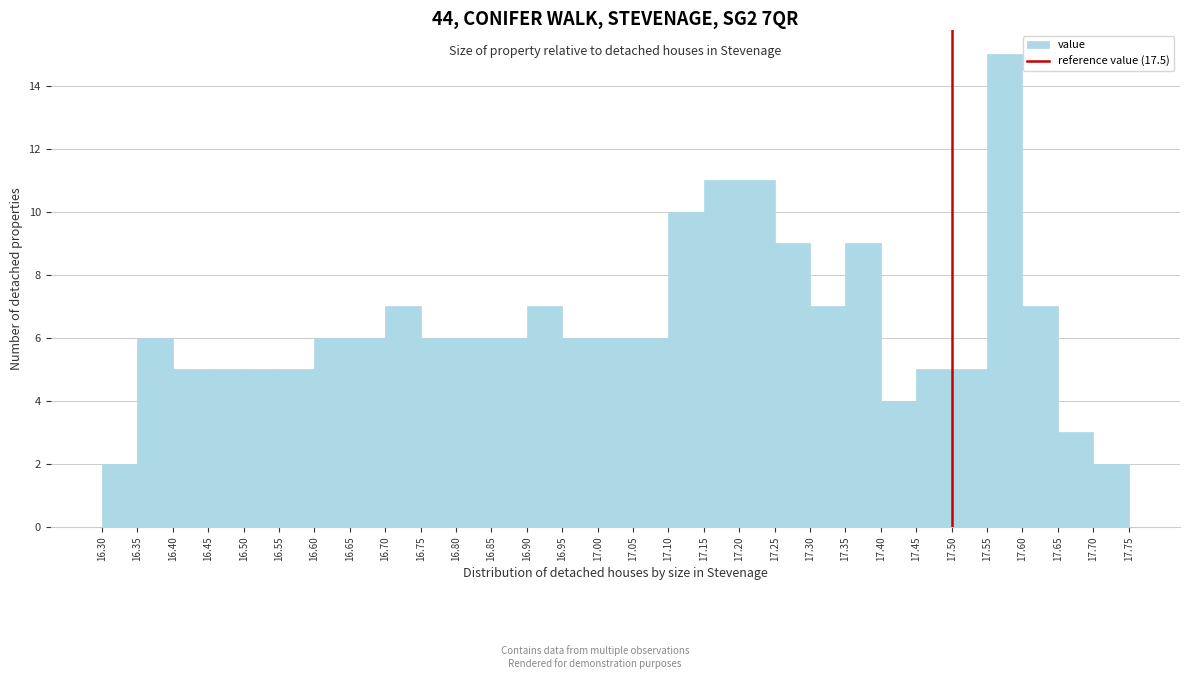

Reading left to right, list every bar in this chart as the range it spans on the x-axis followed by its height. The values are not printed on the chart, so give them approximately, as read against the axis.

16.30 to 16.35: 2
16.35 to 16.40: 6
16.40 to 16.45: 5
16.45 to 16.50: 5
16.50 to 16.55: 5
16.55 to 16.60: 5
16.60 to 16.65: 6
16.65 to 16.70: 6
16.70 to 16.75: 7
16.75 to 16.80: 6
16.80 to 16.85: 6
16.85 to 16.90: 6
16.90 to 16.95: 7
16.95 to 17.00: 6
17.00 to 17.05: 6
17.05 to 17.10: 6
17.10 to 17.15: 10
17.15 to 17.20: 11
17.20 to 17.25: 11
17.25 to 17.30: 9
17.30 to 17.35: 7
17.35 to 17.40: 9
17.40 to 17.45: 4
17.45 to 17.50: 5
17.50 to 17.55: 5
17.55 to 17.60: 15
17.60 to 17.65: 7
17.65 to 17.70: 3
17.70 to 17.75: 2